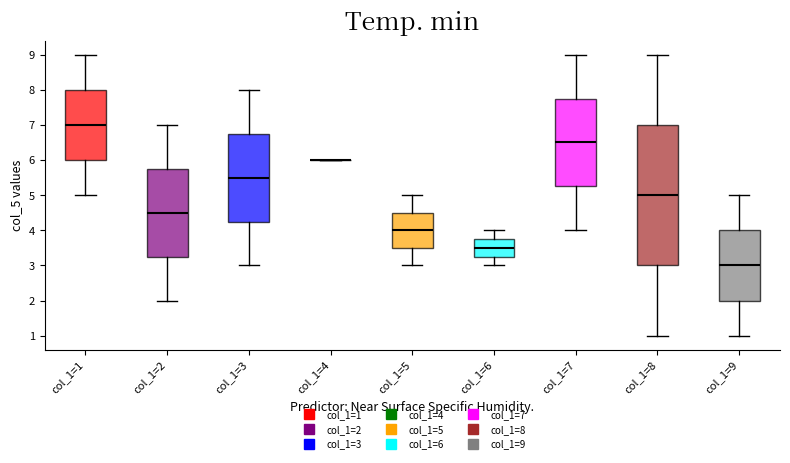

Reading left to right, read every box against the y-axis: the position of its median line, the range the box covers, and the ends of its whiskers. The values are not printed on the chart, so give them approximately, as read against the axis.

col_1=1: median 7.0, box 6.0 to 8.0, whiskers 5.0 to 9.0
col_1=2: median 4.5, box 3.3 to 5.8, whiskers 2.0 to 7.0
col_1=3: median 5.5, box 4.3 to 6.8, whiskers 3.0 to 8.0
col_1=4: box collapsed to a line at 6.0, whiskers 6.0 to 6.0
col_1=5: median 4.0, box 3.5 to 4.5, whiskers 3.0 to 5.0
col_1=6: median 3.5, box 3.3 to 3.8, whiskers 3.0 to 4.0
col_1=7: median 6.5, box 5.3 to 7.8, whiskers 4.0 to 9.0
col_1=8: median 5.0, box 3.0 to 7.0, whiskers 1.0 to 9.0
col_1=9: median 3.0, box 2.0 to 4.0, whiskers 1.0 to 5.0